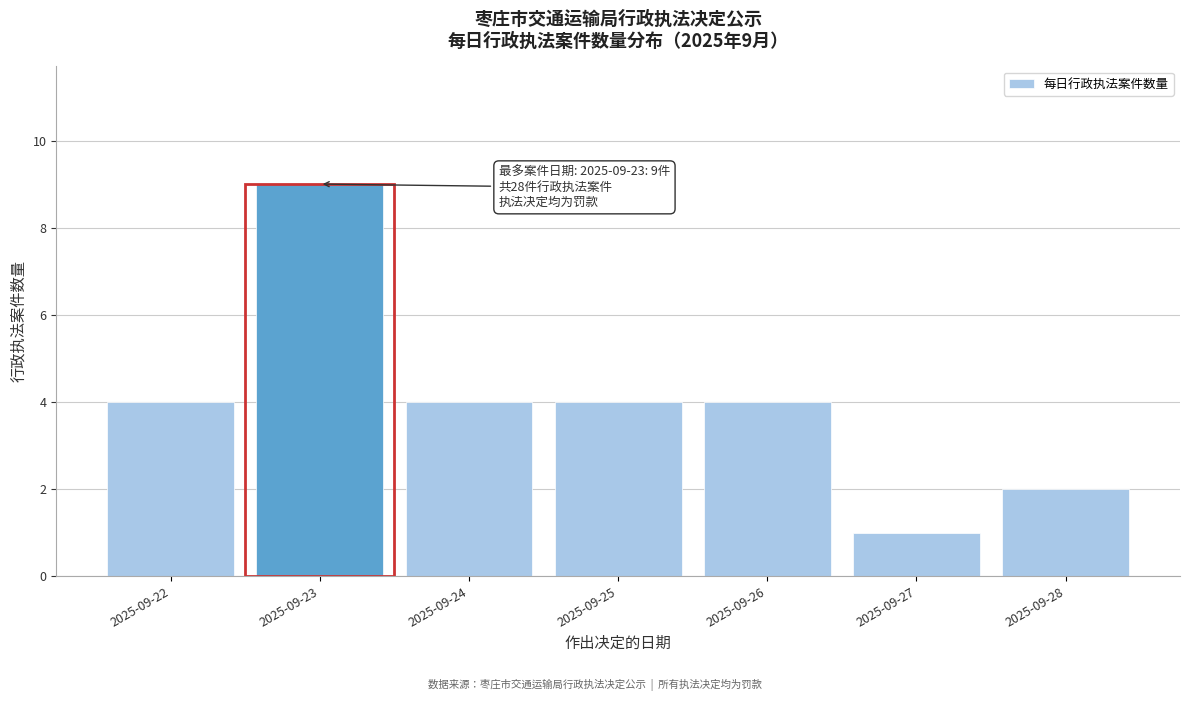

Reading right to left, extract all data points from this chart.

2025-09-28=2	2025-09-27=1	2025-09-26=4	2025-09-25=4	2025-09-24=4	2025-09-23=9	2025-09-22=4